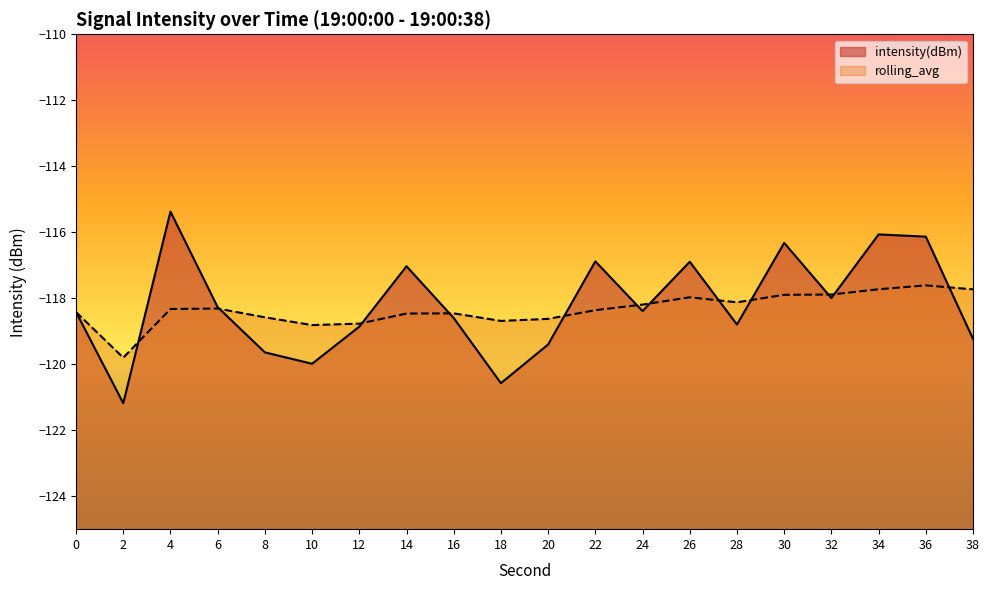

Rank the series by their maximum value, from lowest to highest.

rolling_avg, intensity(dBm)